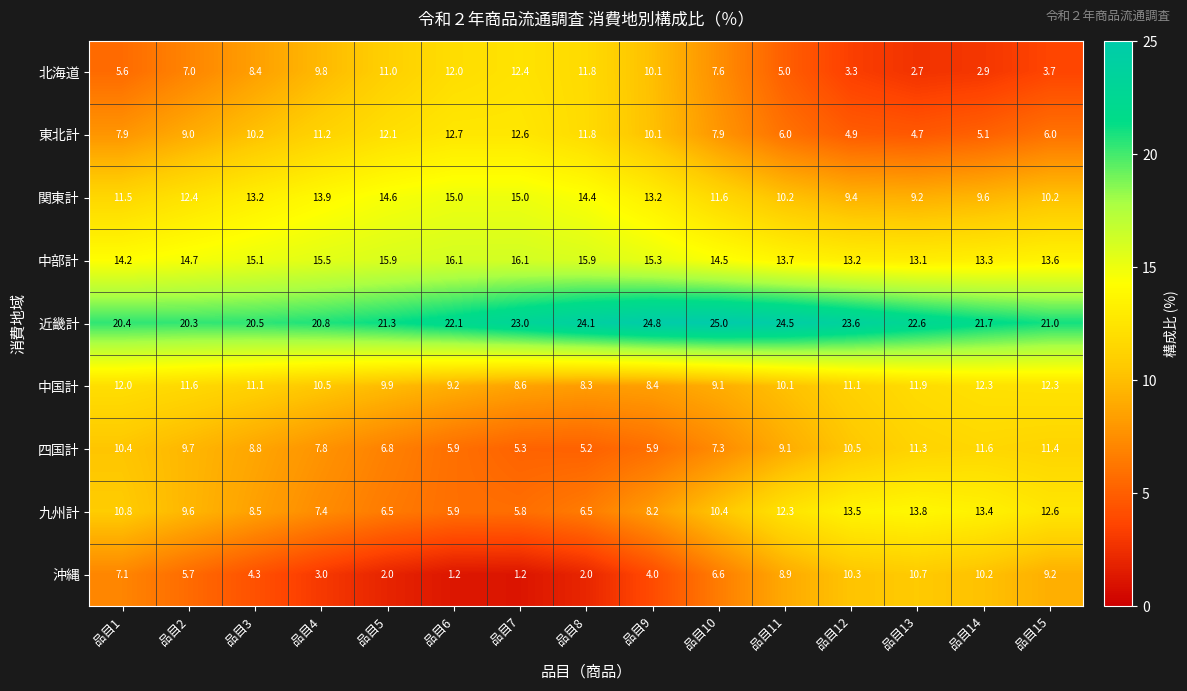

How many values in the 九州計 series are below 9?

7